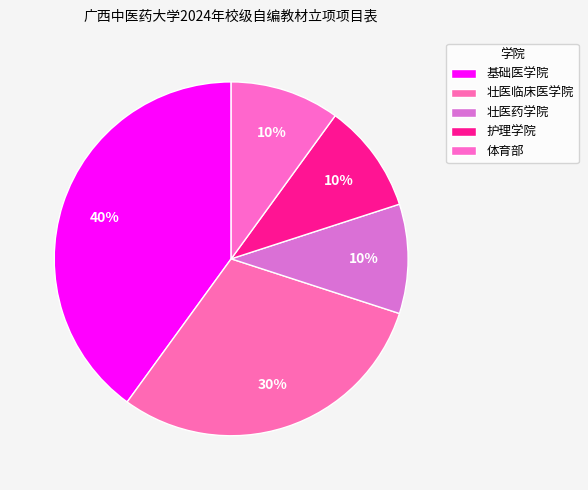

How many slices are in this pie chart?

5